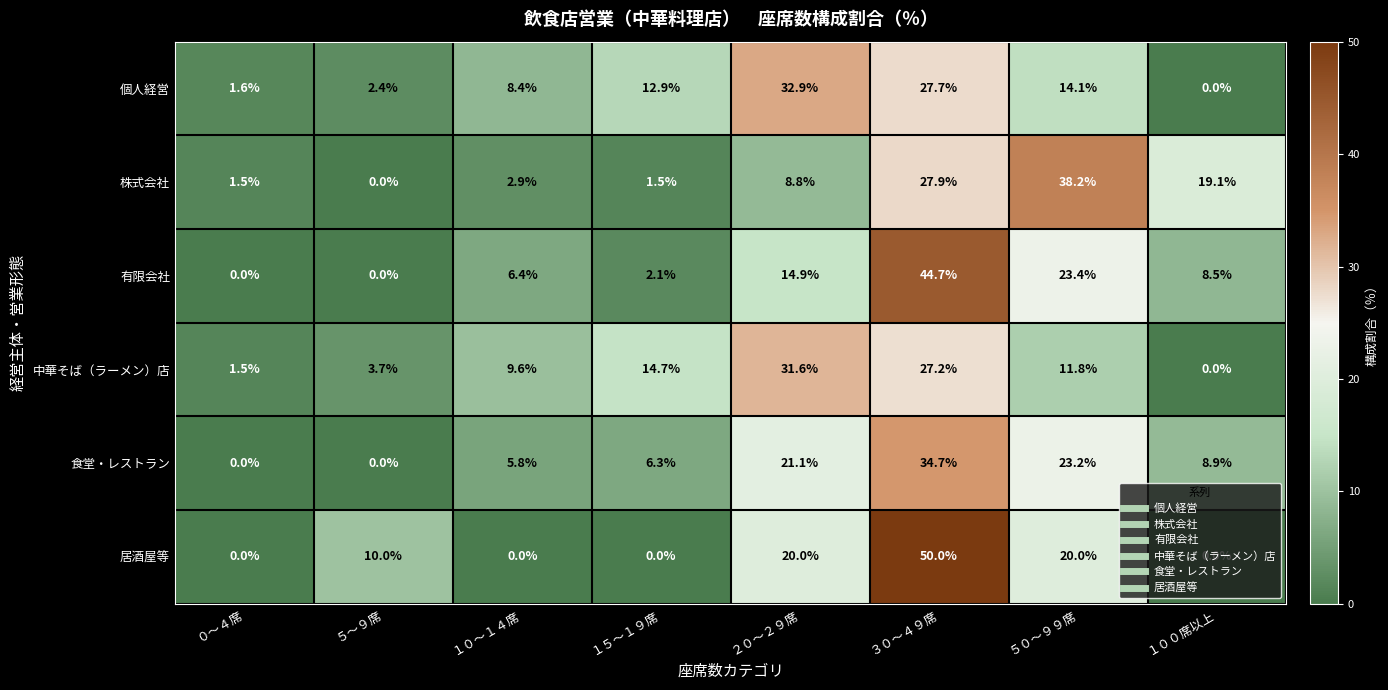

True or false: 有限会社 has a value of 6.4 at １０～１４席.

True